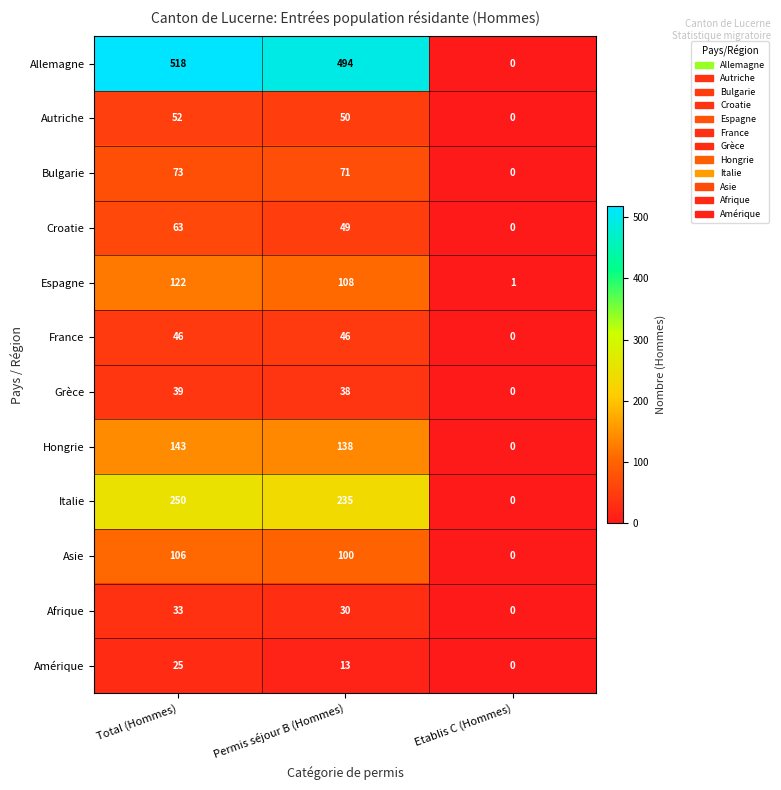

Count the number of data series in this chart.

12